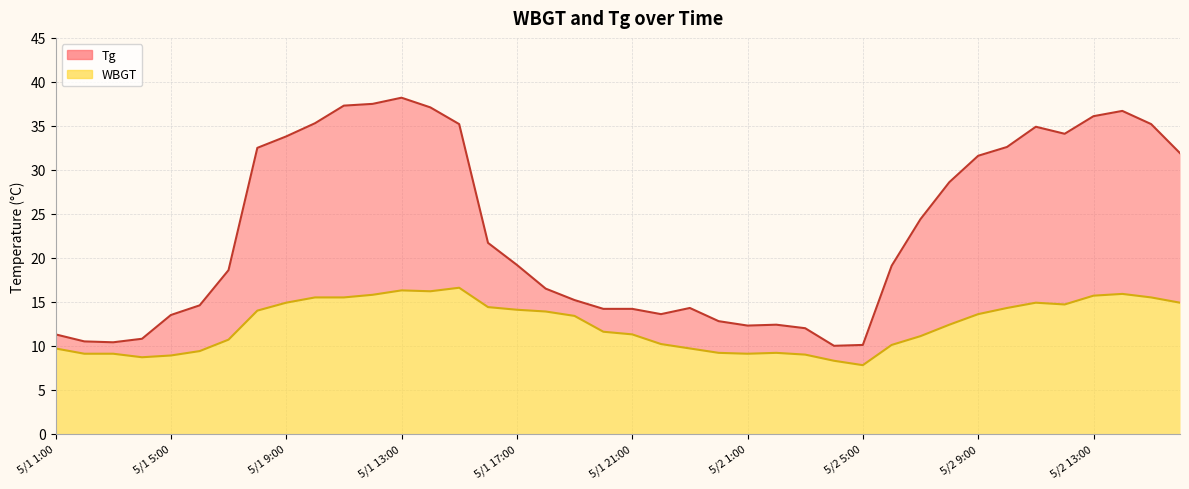

Reading left to right, extract all data points from this chart.

Tg: 11.3	10.5	10.4	10.8	13.5	14.6	18.6	32.5	33.8	35.3	37.3	37.5	38.2	37.1	35.2	21.7	19.2	16.5	15.2	14.2	14.2	13.6	14.3	12.8	12.3	12.4	12.0	10.0	10.1	19.1	24.4	28.6	31.6	32.6	34.9	34.1	36.1	36.7	35.2	31.9
WBGT: 9.7	9.1	9.1	8.7	8.9	9.4	10.7	14.0	14.9	15.5	15.5	15.8	16.3	16.2	16.6	14.4	14.1	13.9	13.4	11.6	11.3	10.2	9.7	9.2	9.1	9.2	9.0	8.3	7.8	10.1	11.1	12.4	13.6	14.3	14.9	14.7	15.7	15.9	15.5	14.9